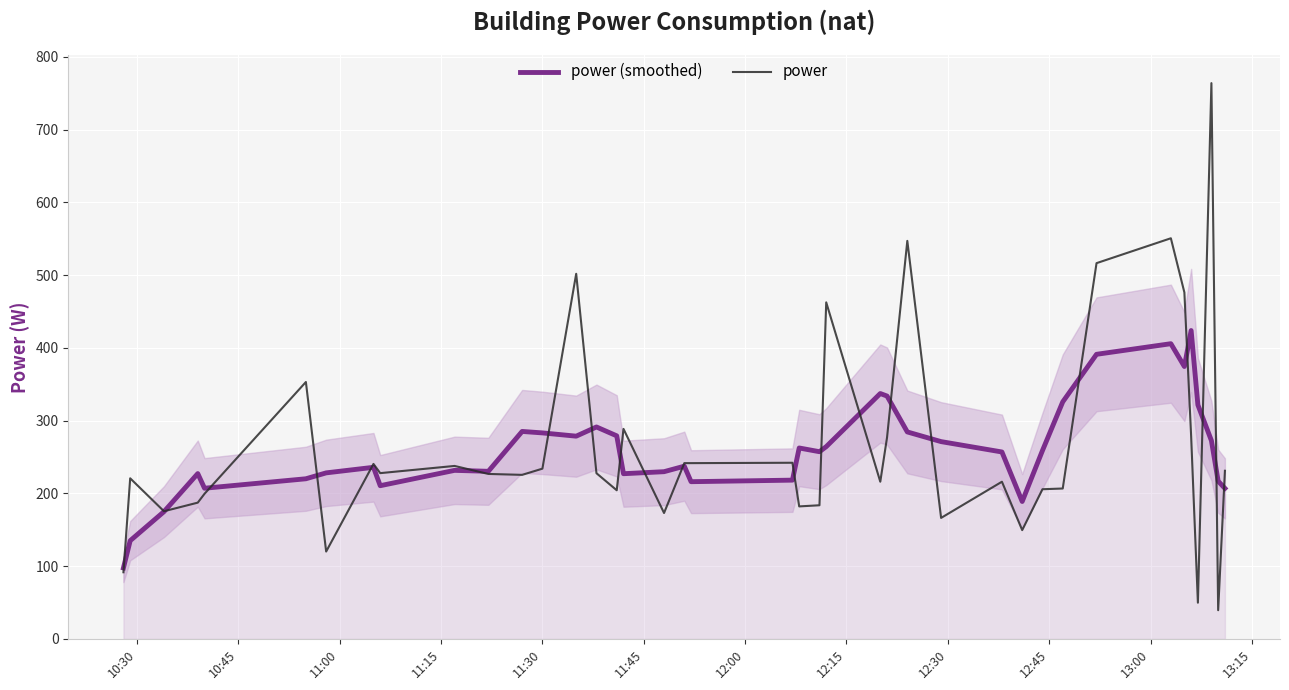

What are all the series names shown in the legend?

power (smoothed), power